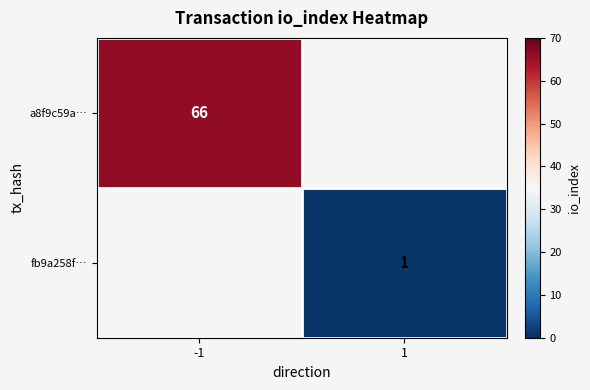

Is it true that a8f9c59a… equals 66 at -1?

True